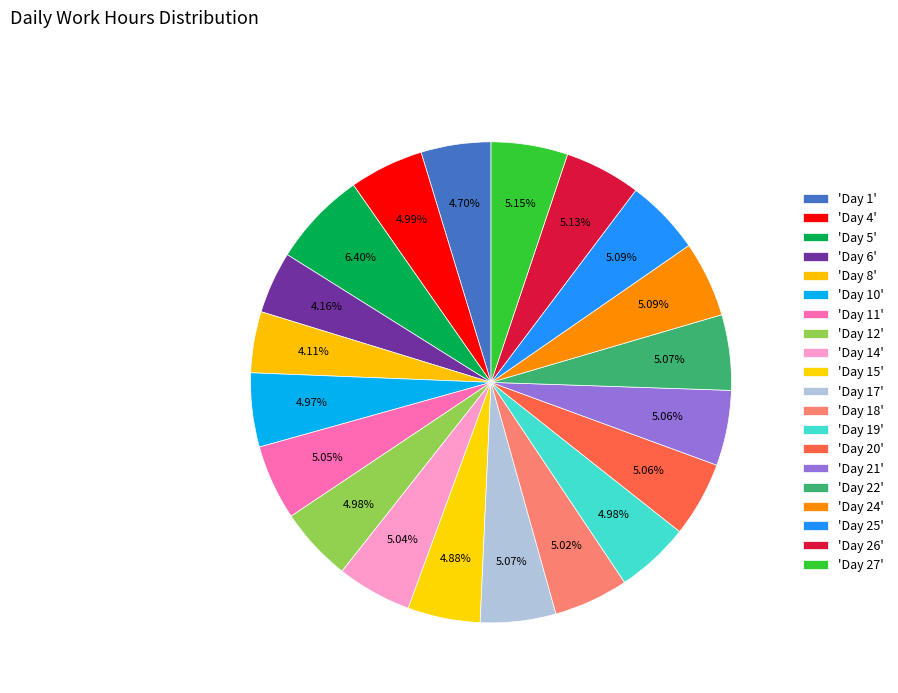

Count the number of slices in the pie.

20